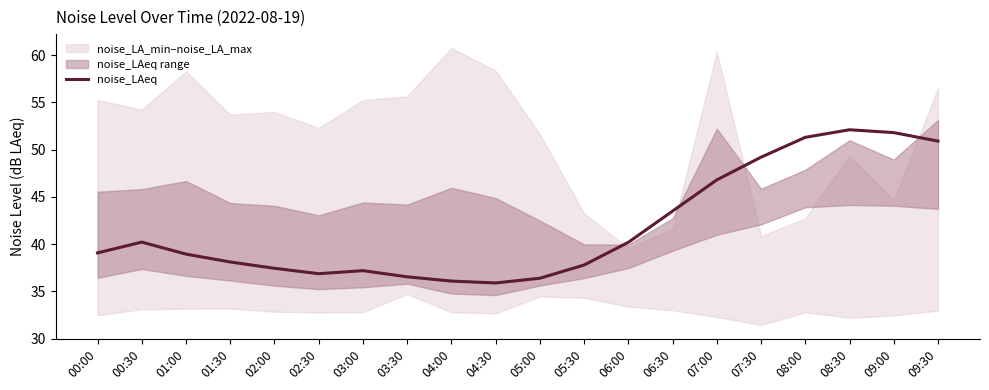

Reading right to left, list all the values displayed in this chart.

09:30=50.9	09:00=51.8	08:30=52.1	08:00=51.3	07:30=49.2	07:00=46.8	06:30=43.5	06:00=40.2	05:30=37.8	05:00=36.4	04:30=35.9	04:00=36.1	03:30=36.5	03:00=37.2	02:30=36.9	02:00=37.5	01:30=38.1	01:00=39.0	00:30=40.2	00:00=39.1